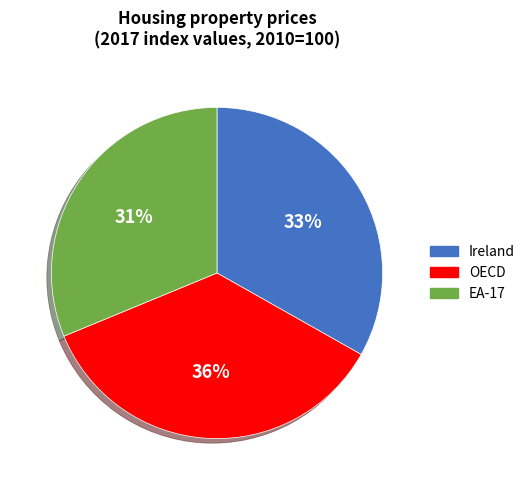

Is there a majority slice in this chart?

No